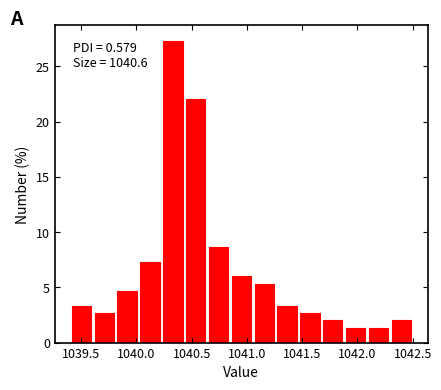

Which range on the x-axis has the tallest bar?

1040.25 to 1040.45